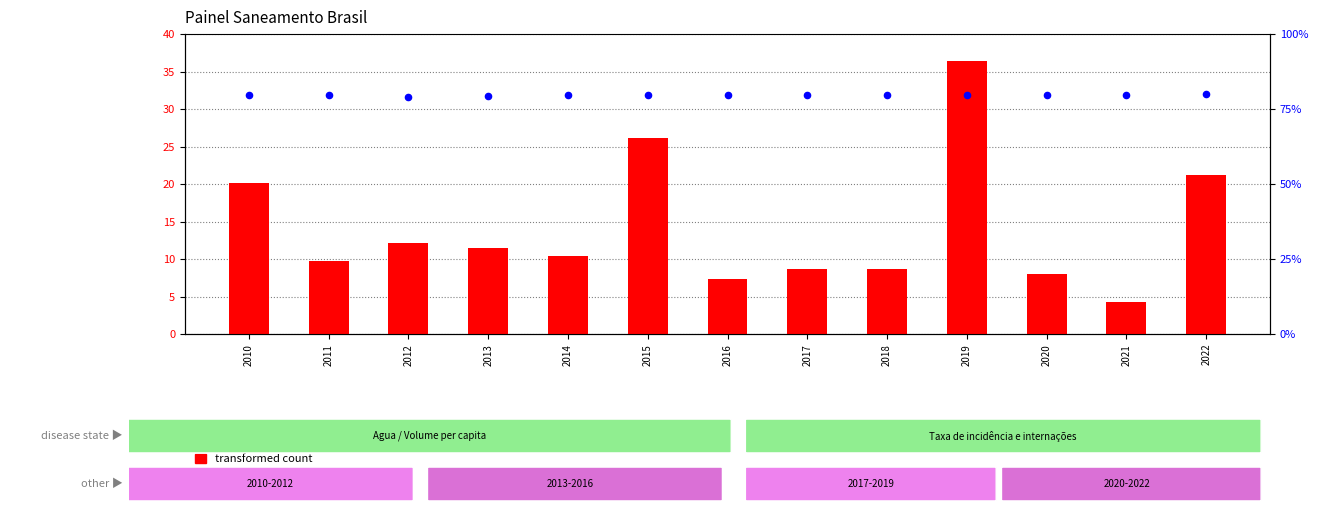

Which series reaches the minimum Y coordinate?

percentile rank within the sample